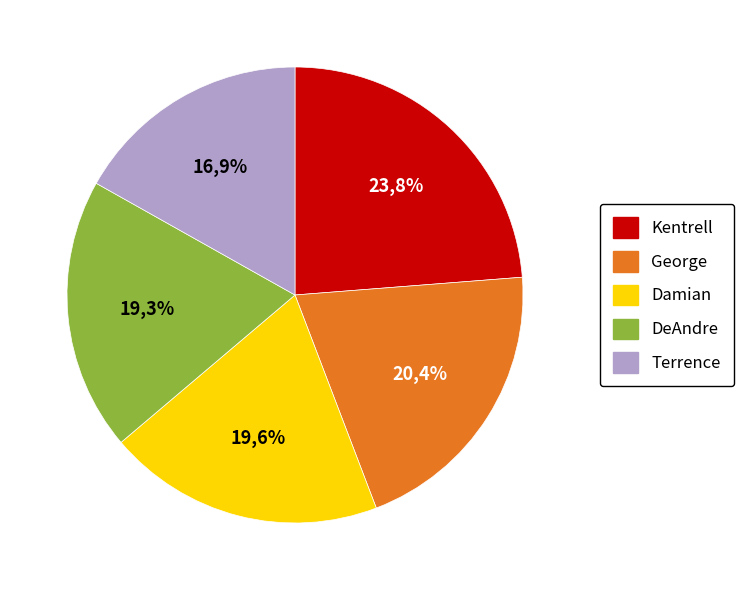

Is there a majority slice in this chart?

No